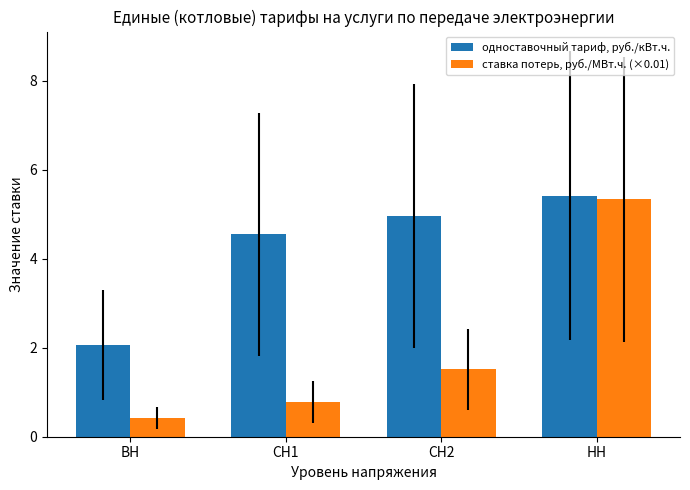

The ставка потерь, руб./МВт.ч. (×0.01) series shows 0.7 at ВН. True or false?

False